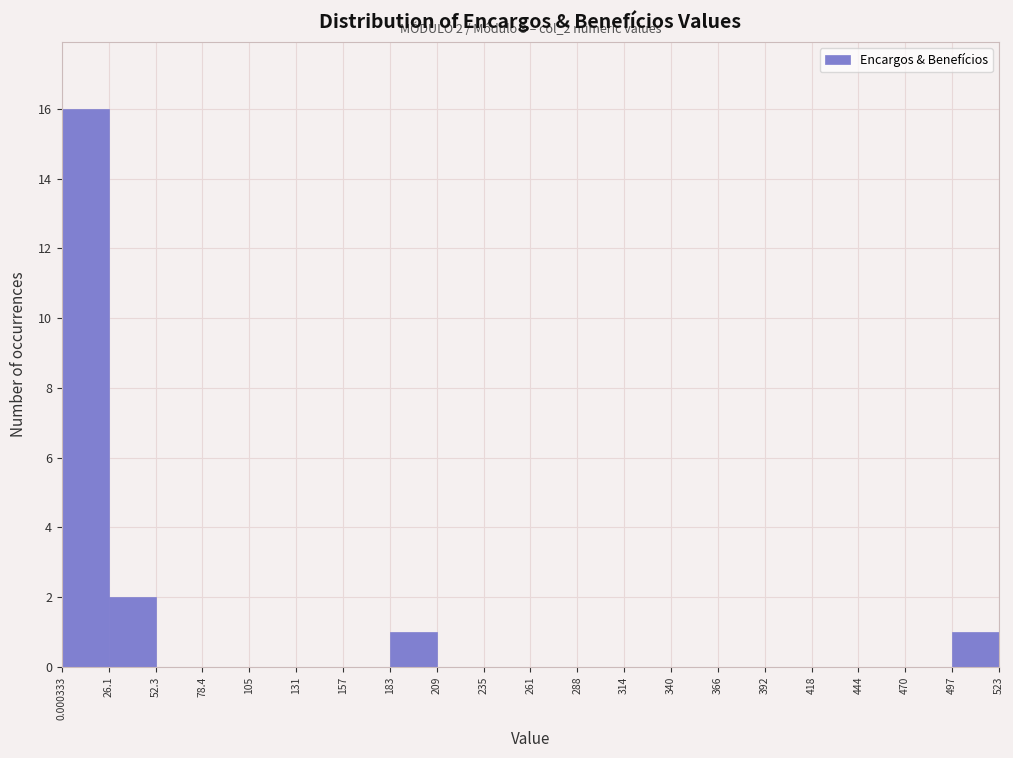

Over which range of the x-axis is the bar tallest?

0.000333 to 26.1